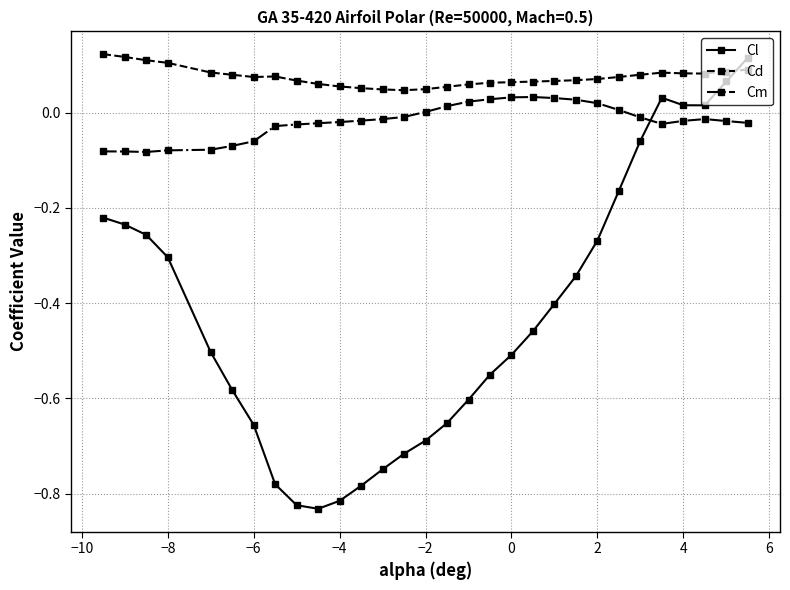

List the series in order of their overall mean, highest first.

Cd, Cm, Cl